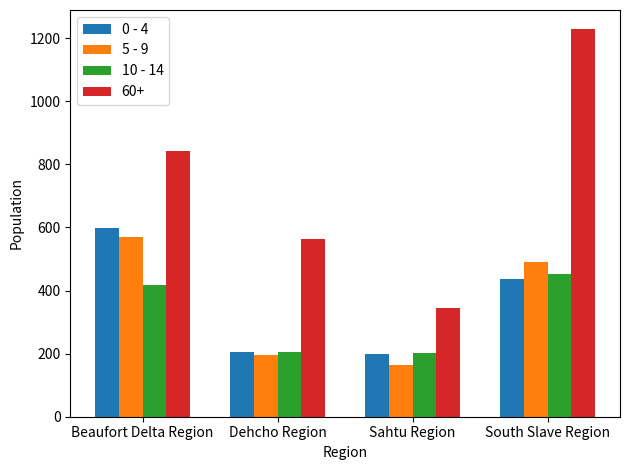

What position from the left is Beaufort Delta Region?

1